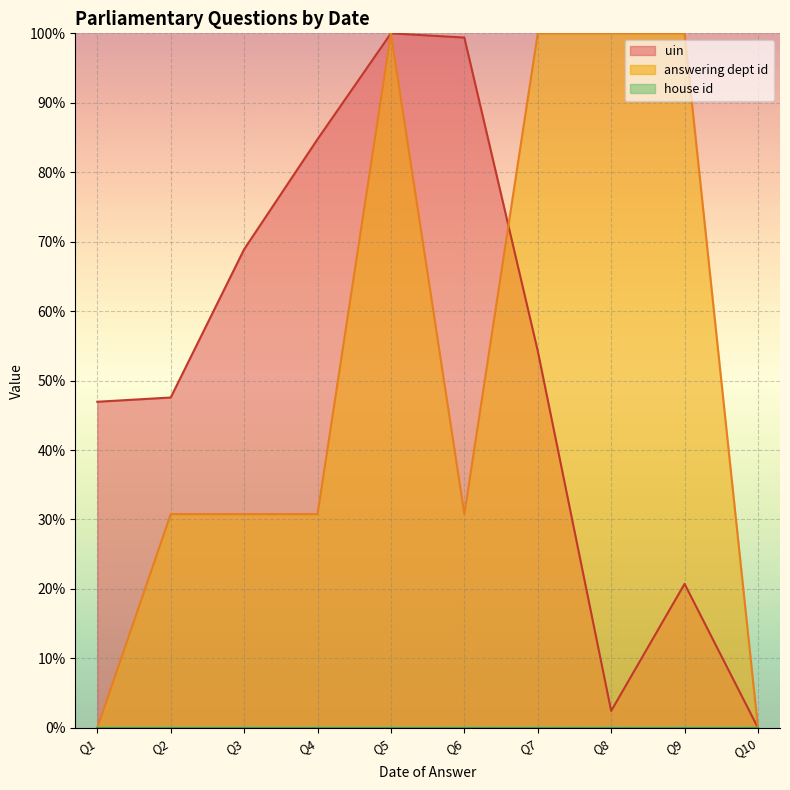

Between Q7 and Q10, which series saw the biggest shift?

answering dept id